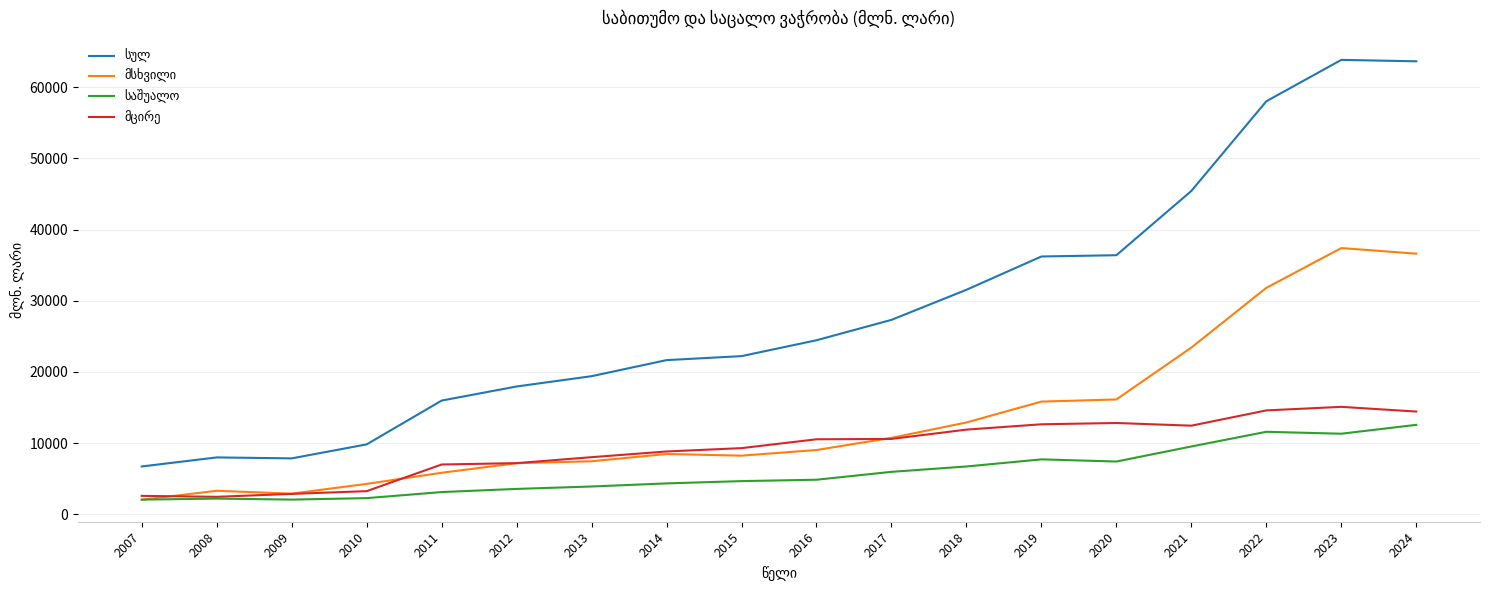

What is the maximum value shown in the chart?

63829.2